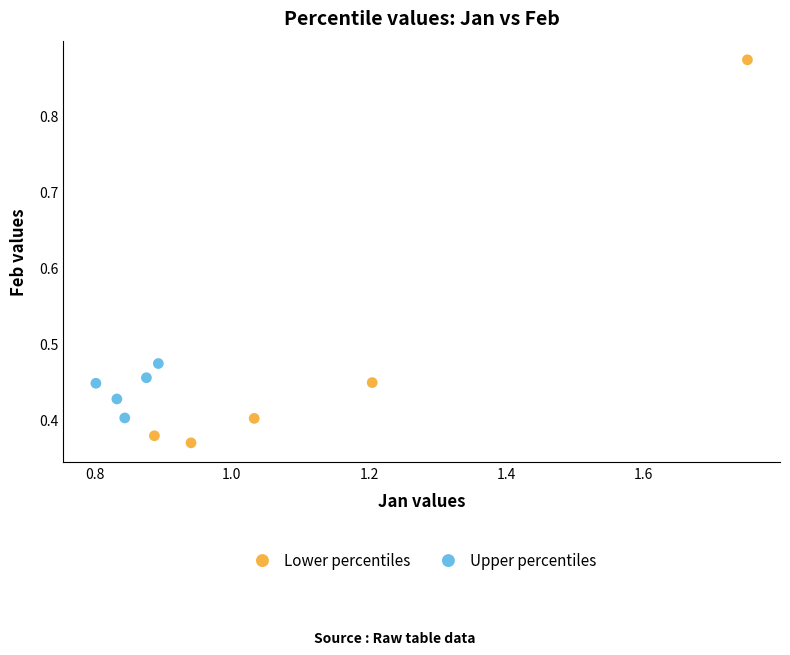

Which series has the widest spread of Y values?

Lower percentiles